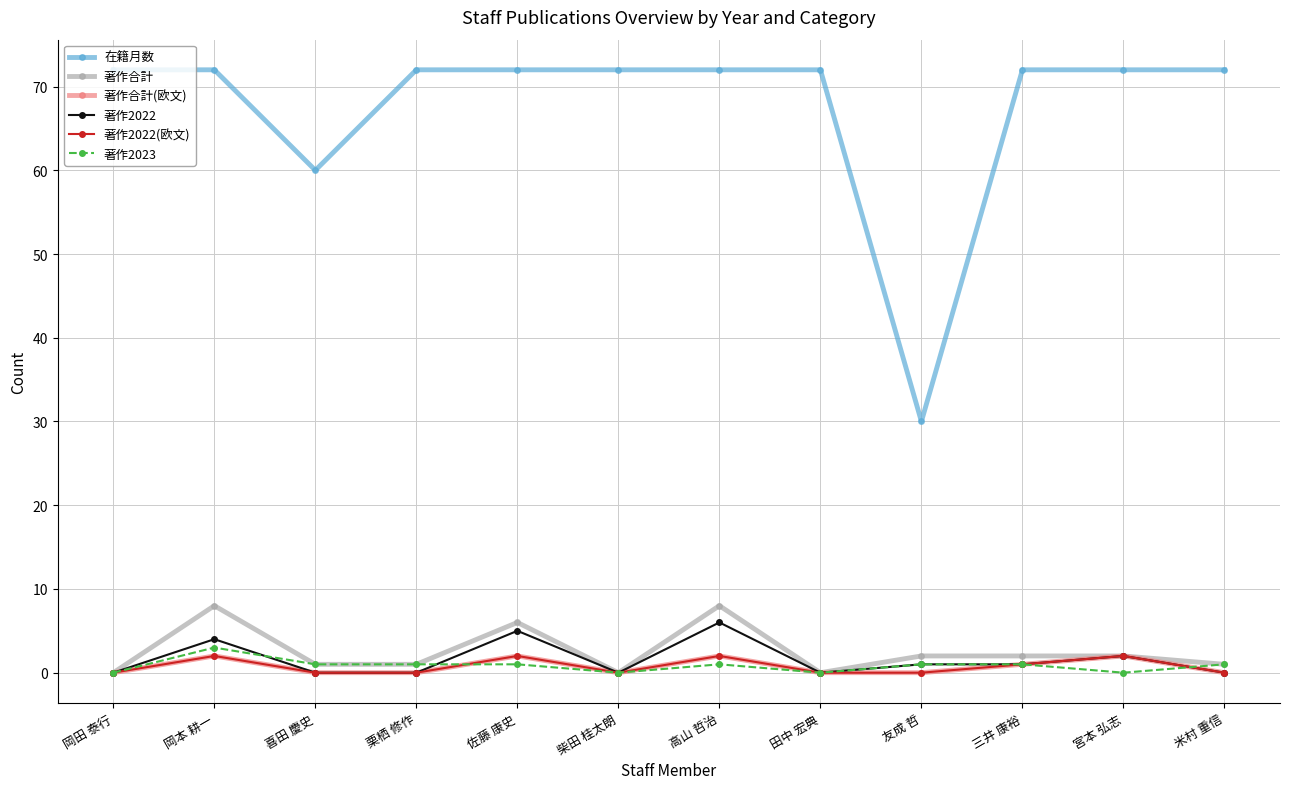

True or false: 著作2022(欧文) and 在籍月数 cross at least once.

False